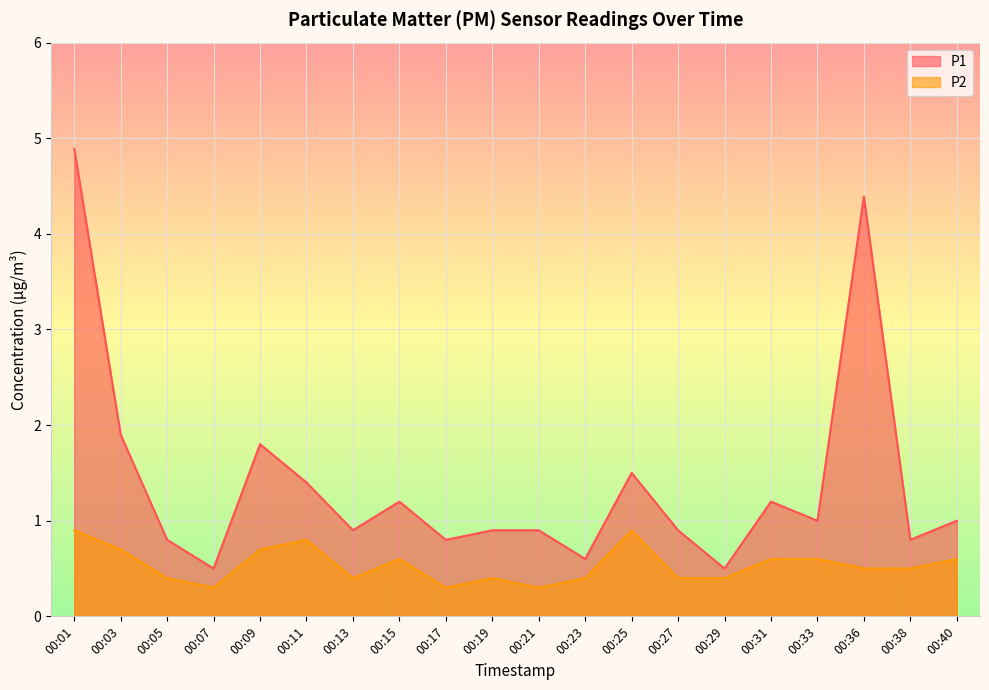

In P1, how many points are higher than both neighbors (excluding endpoints)?

5